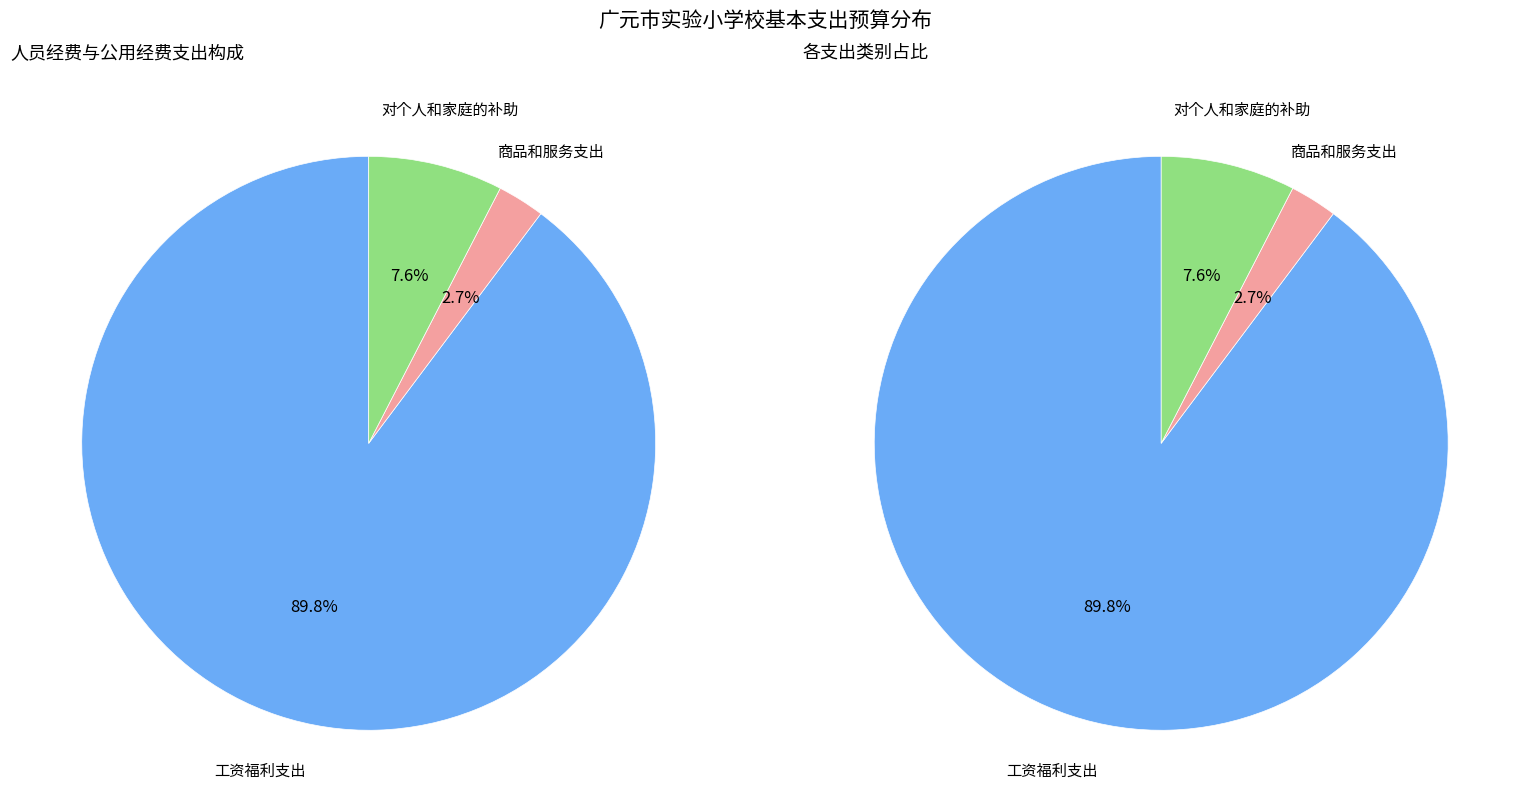

Which category accounts for the majority?

工资福利支出